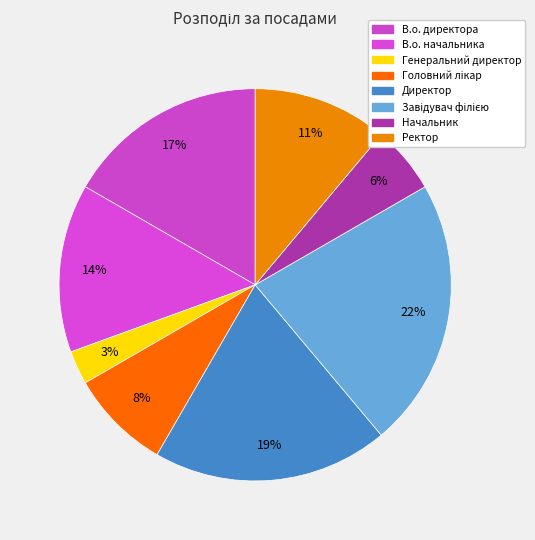

Does any single category account for the majority?

No